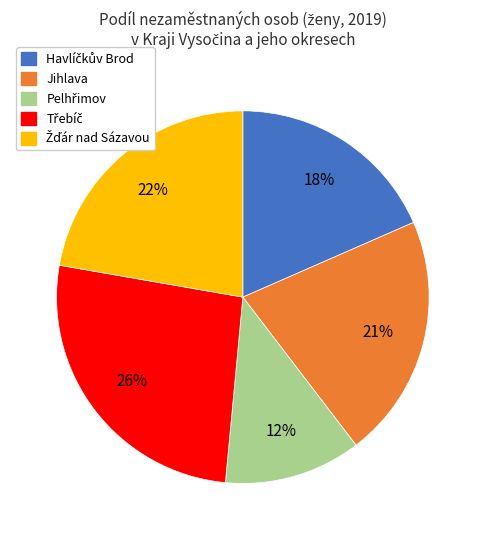

Is there any slice that represents more than half of the pie?

No